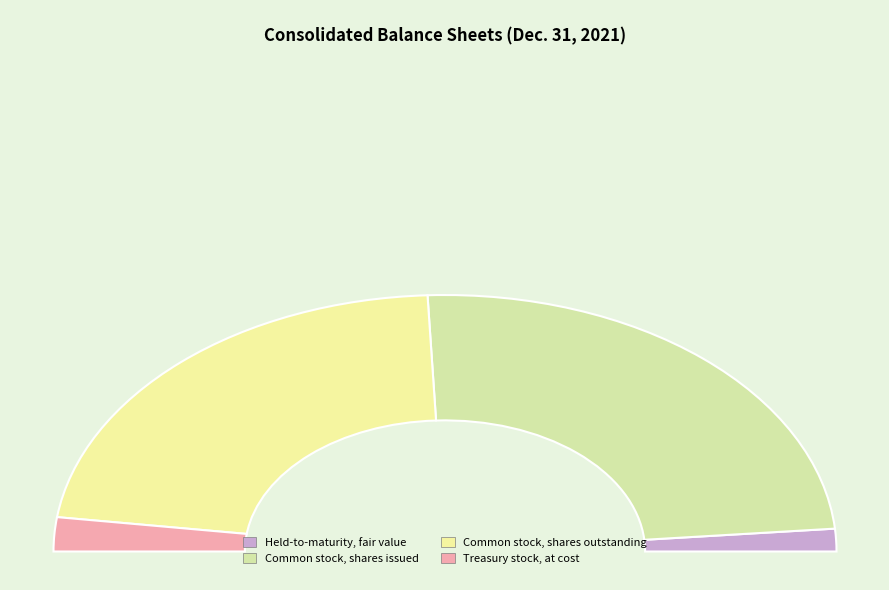

Does Held-to-maturity, fair value represent more than half of the total?

No